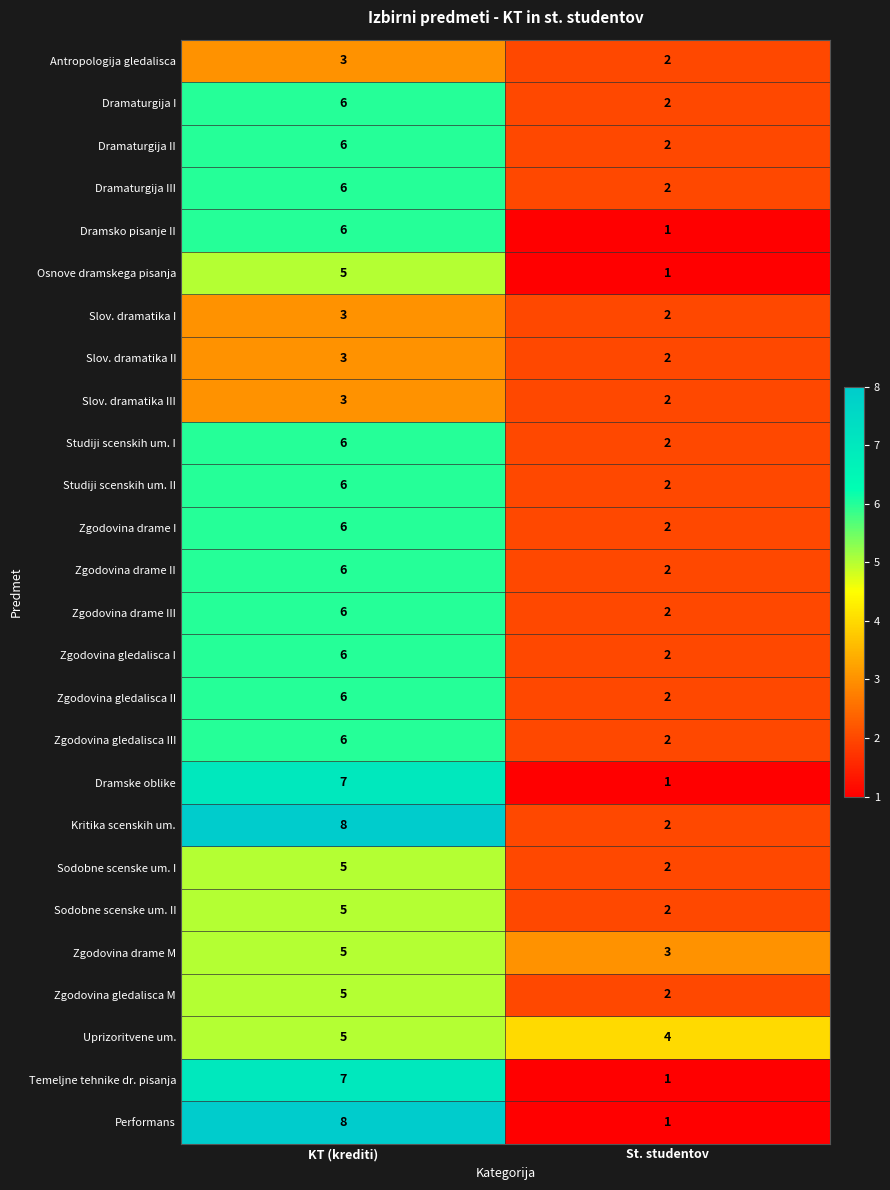

Rank the categories by Zgodovina drame I value from highest to lowest.

KT (krediti), St. studentov